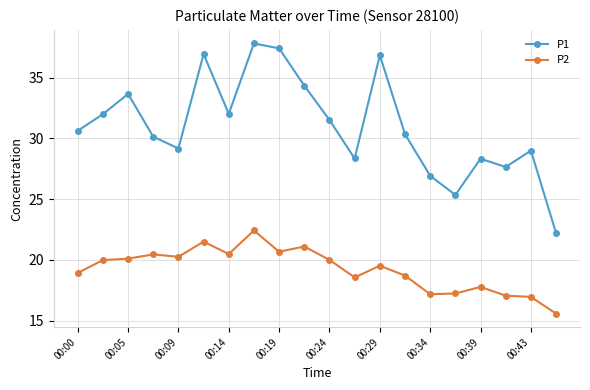

What is the value of the P2 point at the 1st from the left?

18.9